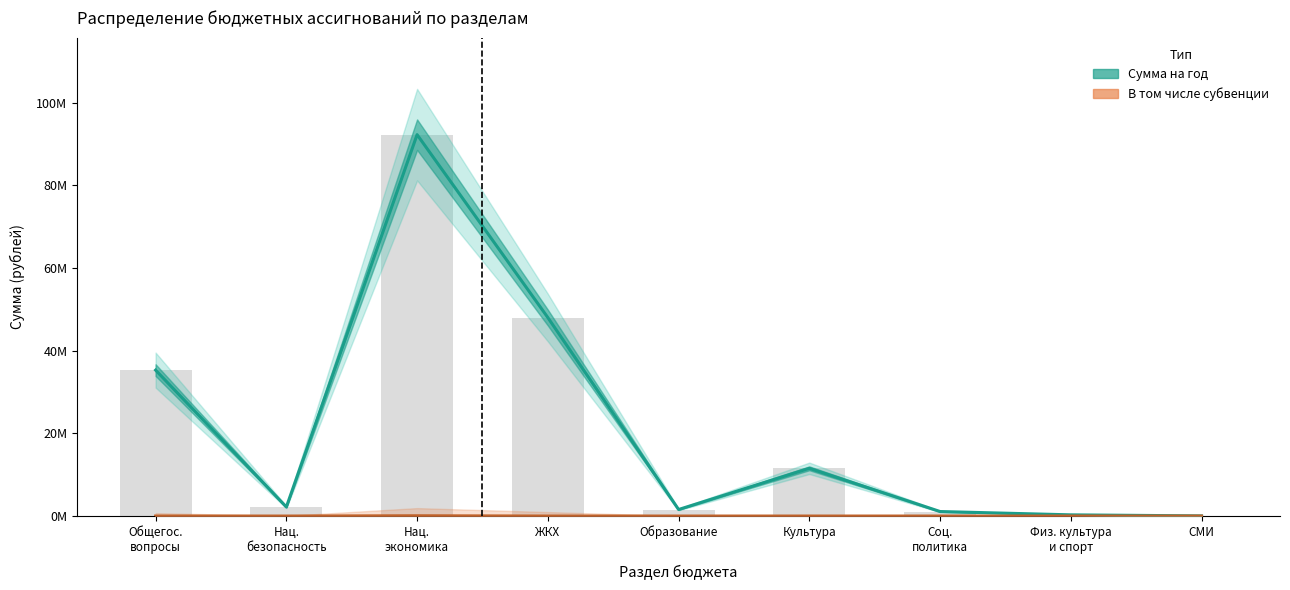

Which series has the widest spread of values?

Сумма на год